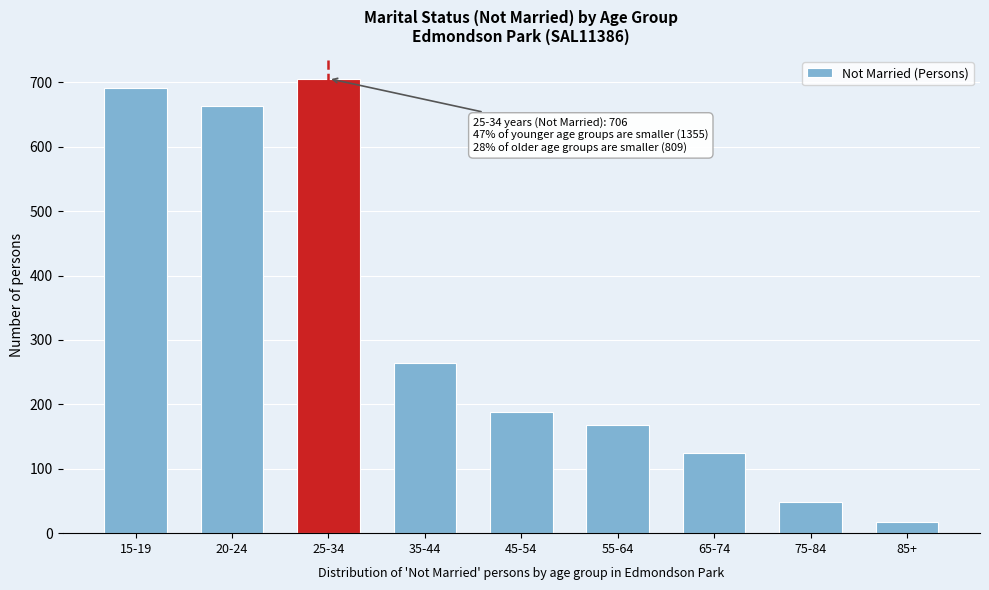

Reading left to right, list all the values displayed in this chart.

15-19=691	20-24=664	25-34=706	35-44=264	45-54=188	55-64=168	65-74=124	75-84=48	85+=17